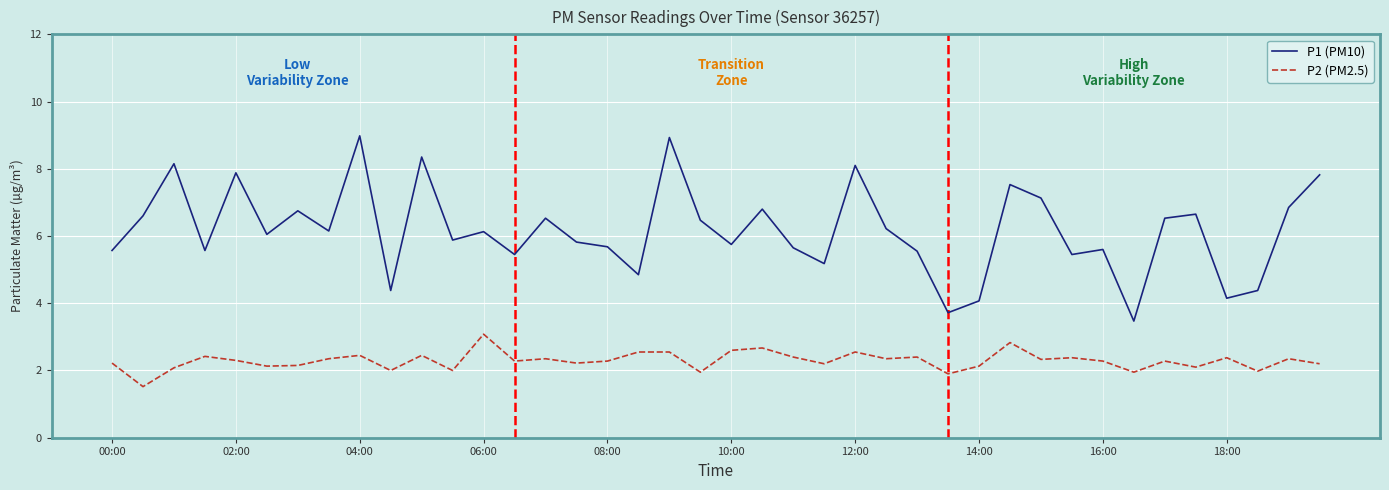

At how many categories does at least one series exceed 2?

40